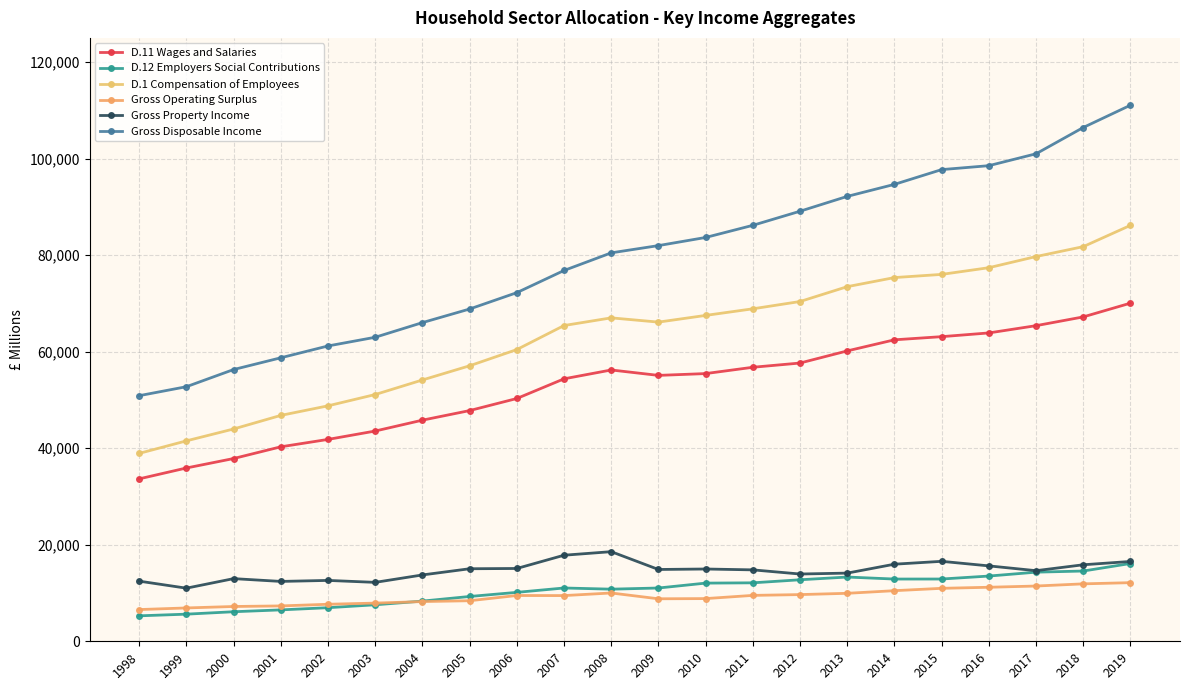

Which series has the widest spread of values?

Gross Disposable Income